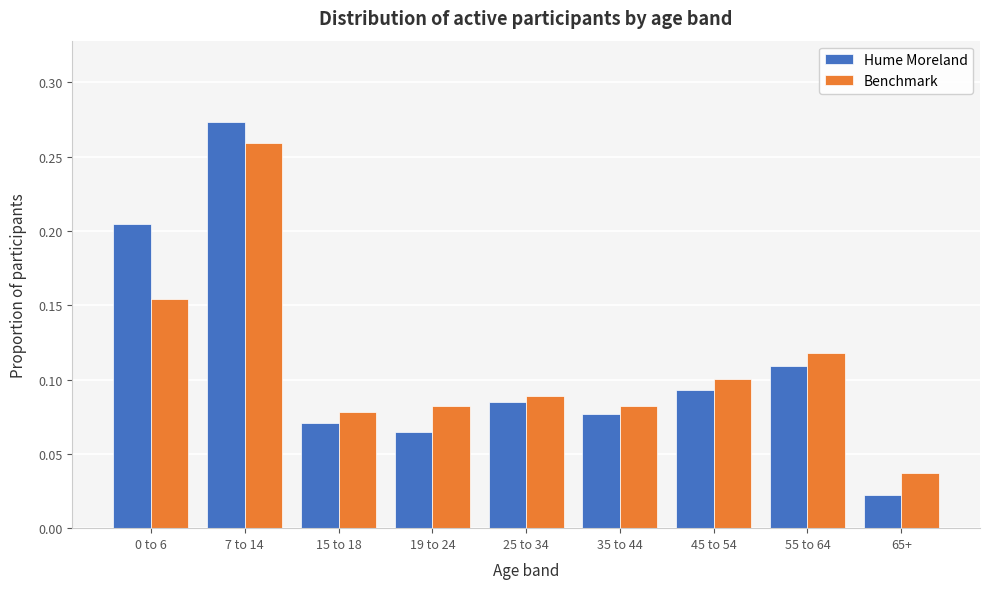

Where is Benchmark nearest to the value 0?

65+